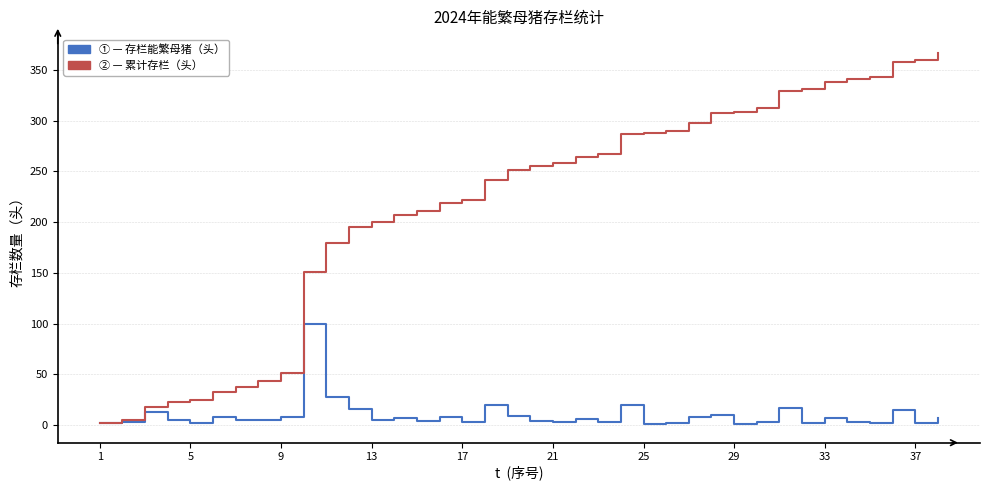

What is the greatest value displayed?

367